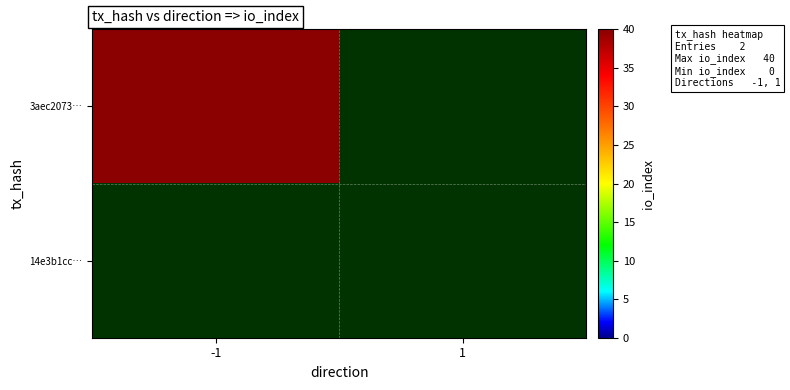

What is the approximate value of 3aec2073c589e55df1fe57f22dc8e7f0472ee45 at io_index?

40